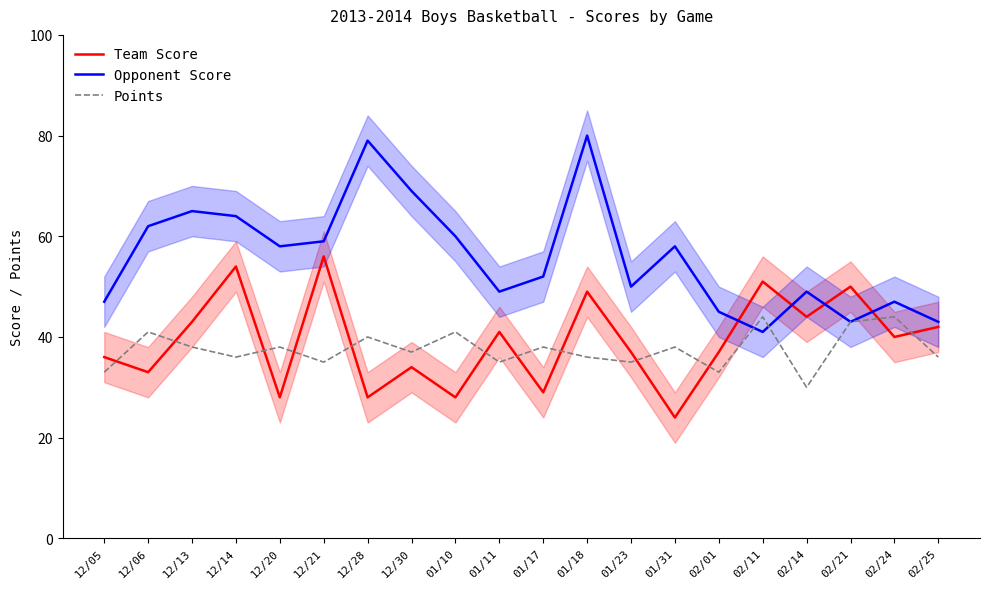

The value of Team Score at 12/30 is 59. True or false?

False